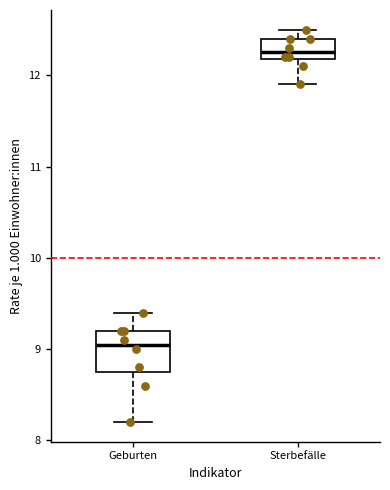

Reading left to right, read every box against the y-axis: the position of its median line, the range the box covers, and the ends of its whiskers. The values are not printed on the chart, so give them approximately, as read against the axis.

Geburten: median 9.1, box 8.8 to 9.2, whiskers 8.2 to 9.4
Sterbefälle: median 12.3, box 12.2 to 12.4, whiskers 11.9 to 12.5